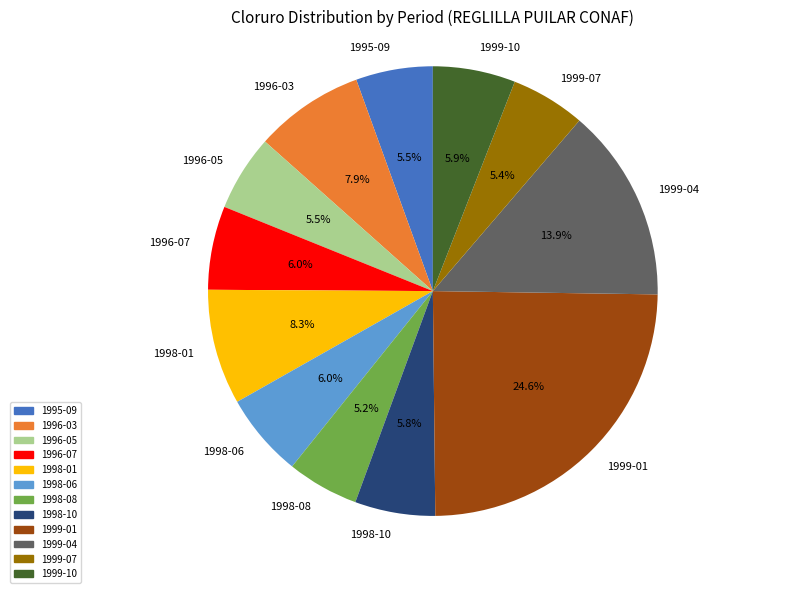

To the nearest percent, what portion does 1999-07 represent?

5%